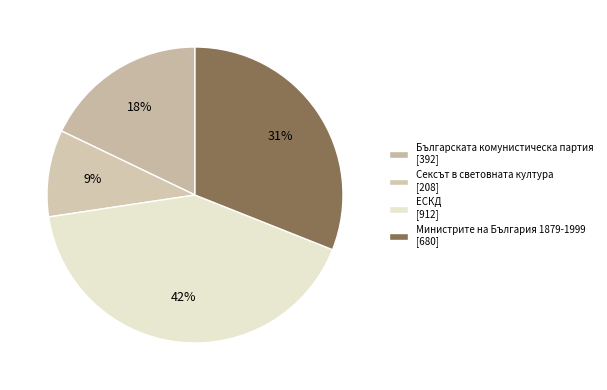

How many segments does this pie chart have?

4